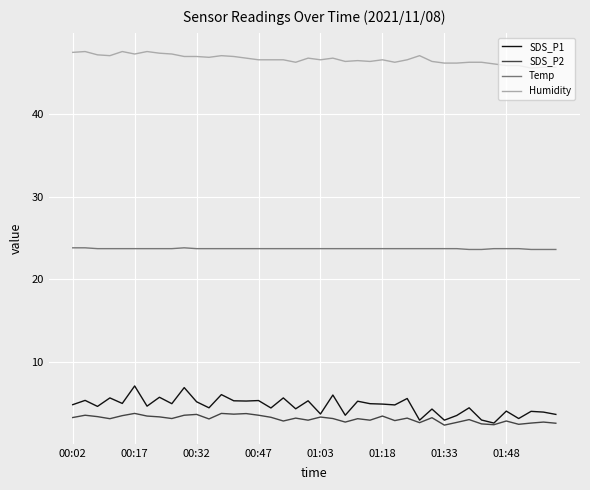

True or false: SDS_P2 and Temp cross at least once.

False